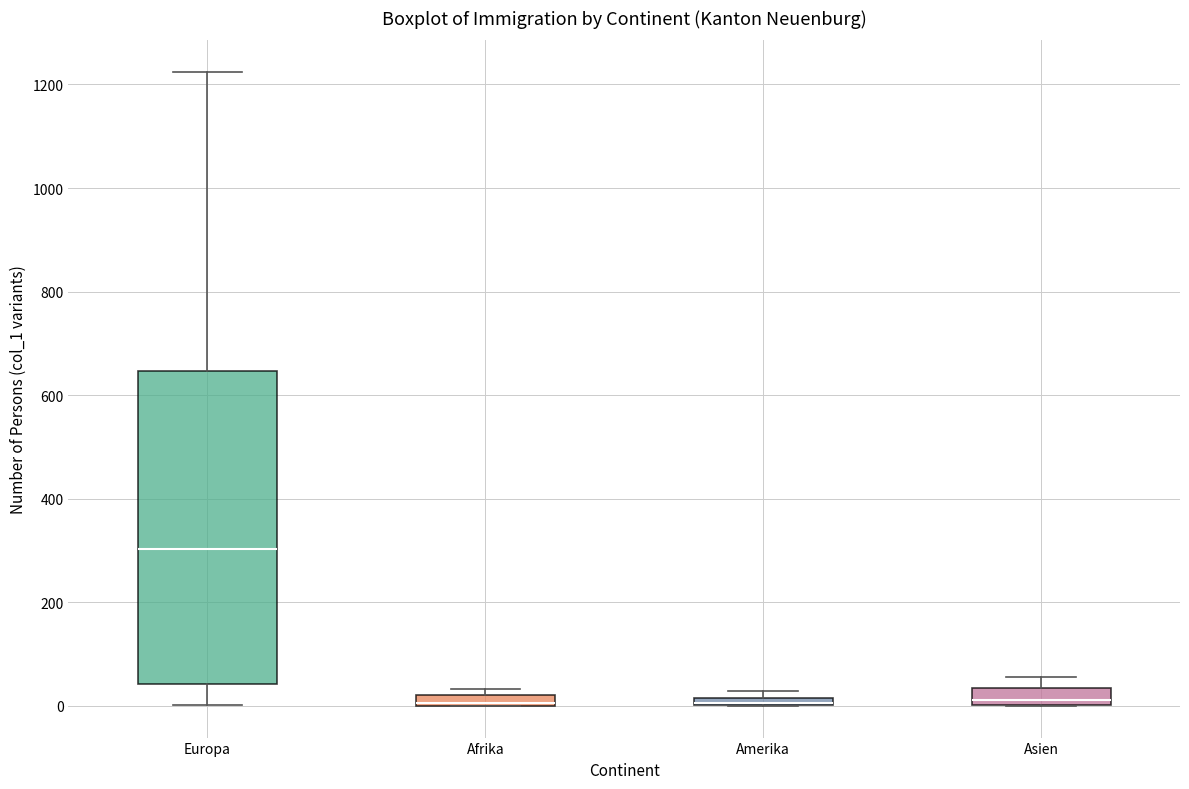

Comparing the boxes themselves (not the whiskers), which one is the tallest?

Europa